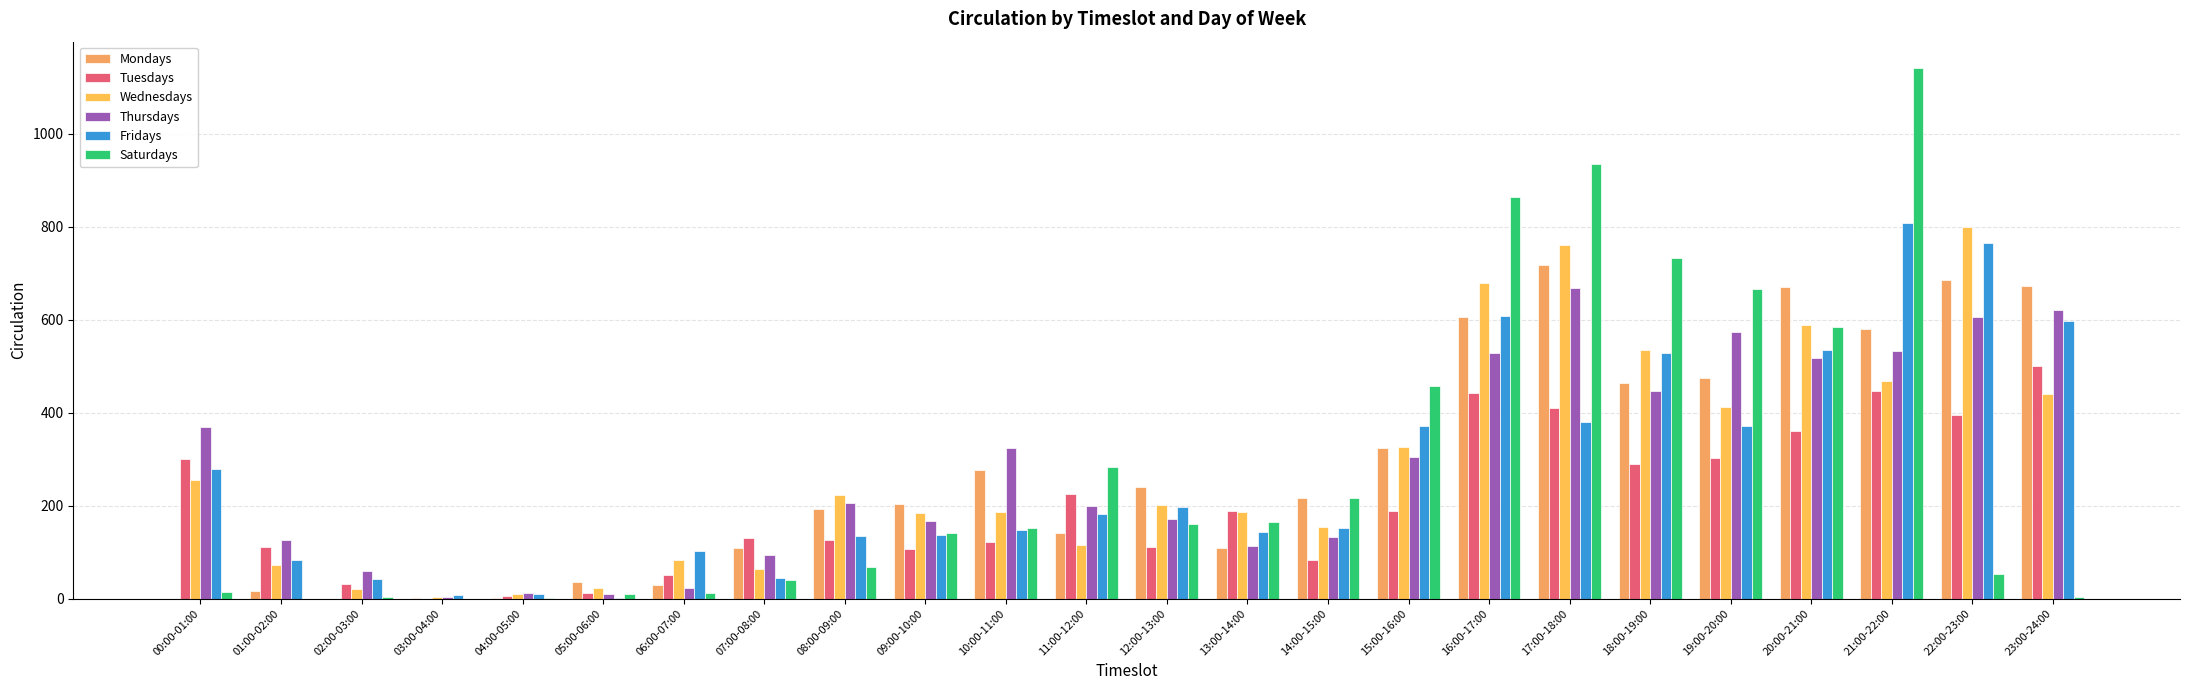

Reading left to right, extract all data points from this chart.

Mondays: 00:00-01:00=0	01:00-02:00=16	02:00-03:00=0	03:00-04:00=2	04:00-05:00=2	05:00-06:00=35	06:00-07:00=30	07:00-08:00=108	08:00-09:00=193	09:00-10:00=204	10:00-11:00=277	11:00-12:00=142	12:00-13:00=239	13:00-14:00=109	14:00-15:00=216	15:00-16:00=324	16:00-17:00=605	17:00-18:00=717	18:00-19:00=464	19:00-20:00=474	20:00-21:00=671	21:00-22:00=581	22:00-23:00=685	23:00-24:00=672
Tuesdays: 00:00-01:00=300	01:00-02:00=112	02:00-03:00=31	03:00-04:00=0	04:00-05:00=6	05:00-06:00=11	06:00-07:00=51	07:00-08:00=131	08:00-09:00=127	09:00-10:00=106	10:00-11:00=121	11:00-12:00=226	12:00-13:00=111	13:00-14:00=189	14:00-15:00=83	15:00-16:00=188	16:00-17:00=442	17:00-18:00=410	18:00-19:00=290	19:00-20:00=302	20:00-21:00=360	21:00-22:00=447	22:00-23:00=395	23:00-24:00=501
Wednesdays: 00:00-01:00=256	01:00-02:00=73	02:00-03:00=20	03:00-04:00=4	04:00-05:00=9	05:00-06:00=23	06:00-07:00=83	07:00-08:00=64	08:00-09:00=223	09:00-10:00=184	10:00-11:00=186	11:00-12:00=115	12:00-13:00=201	13:00-14:00=186	14:00-15:00=155	15:00-16:00=327	16:00-17:00=679	17:00-18:00=760	18:00-19:00=535	19:00-20:00=412	20:00-21:00=589	21:00-22:00=468	22:00-23:00=799	23:00-24:00=440
Thursdays: 00:00-01:00=370	01:00-02:00=126	02:00-03:00=59	03:00-04:00=4	04:00-05:00=12	05:00-06:00=10	06:00-07:00=22	07:00-08:00=94	08:00-09:00=205	09:00-10:00=166	10:00-11:00=323	11:00-12:00=200	12:00-13:00=171	13:00-14:00=113	14:00-15:00=132	15:00-16:00=304	16:00-17:00=529	17:00-18:00=669	18:00-19:00=446	19:00-20:00=573	20:00-21:00=518	21:00-22:00=533	22:00-23:00=605	23:00-24:00=620
Fridays: 00:00-01:00=279	01:00-02:00=83	02:00-03:00=42	03:00-04:00=7	04:00-05:00=9	05:00-06:00=2	06:00-07:00=103	07:00-08:00=45	08:00-09:00=135	09:00-10:00=136	10:00-11:00=147	11:00-12:00=181	12:00-13:00=196	13:00-14:00=144	14:00-15:00=152	15:00-16:00=371	16:00-17:00=607	17:00-18:00=379	18:00-19:00=528	19:00-20:00=372	20:00-21:00=534	21:00-22:00=808	22:00-23:00=765	23:00-24:00=598
Saturdays: 00:00-01:00=15	01:00-02:00=0	02:00-03:00=3	03:00-04:00=0	04:00-05:00=1	05:00-06:00=9	06:00-07:00=11	07:00-08:00=40	08:00-09:00=68	09:00-10:00=141	10:00-11:00=152	11:00-12:00=282	12:00-13:00=160	13:00-14:00=165	14:00-15:00=217	15:00-16:00=457	16:00-17:00=863	17:00-18:00=934	18:00-19:00=732	19:00-20:00=665	20:00-21:00=585	21:00-22:00=1141	22:00-23:00=52	23:00-24:00=3